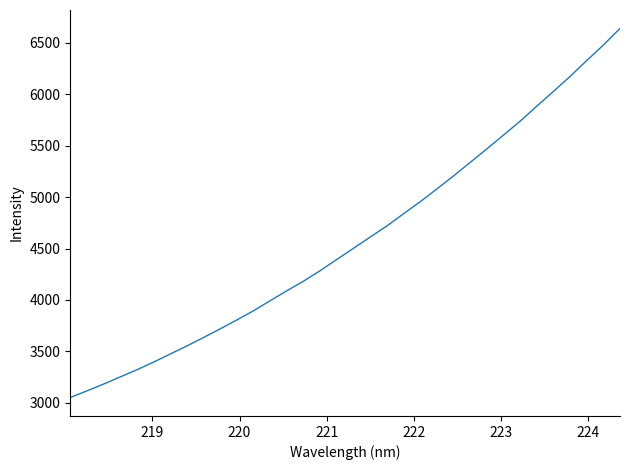

What is the difference between the maximum and minimum values?

3588.5